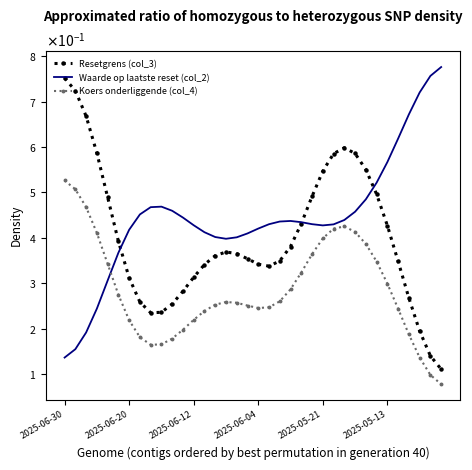

Which series has the largest total across all categories?

Waarde op laatste reset (col_2)